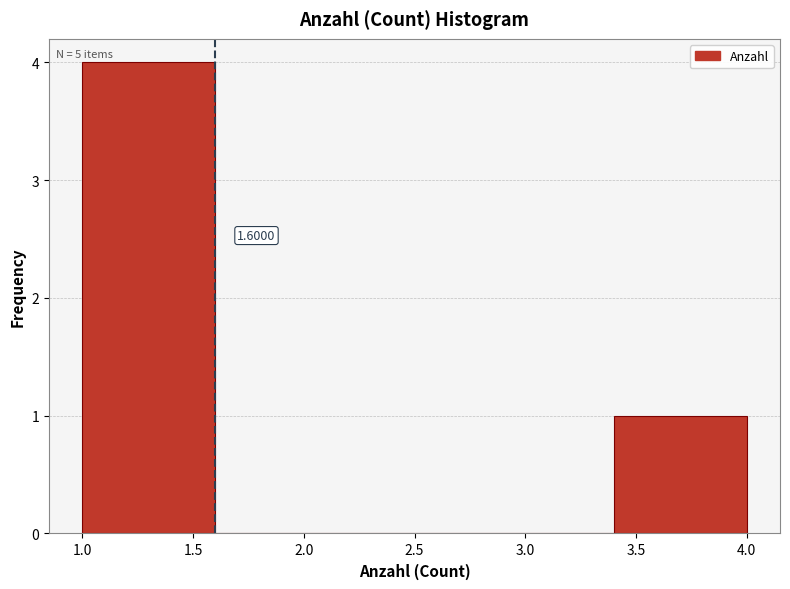

Over which range of the x-axis is the bar tallest?

1.0 to 1.6